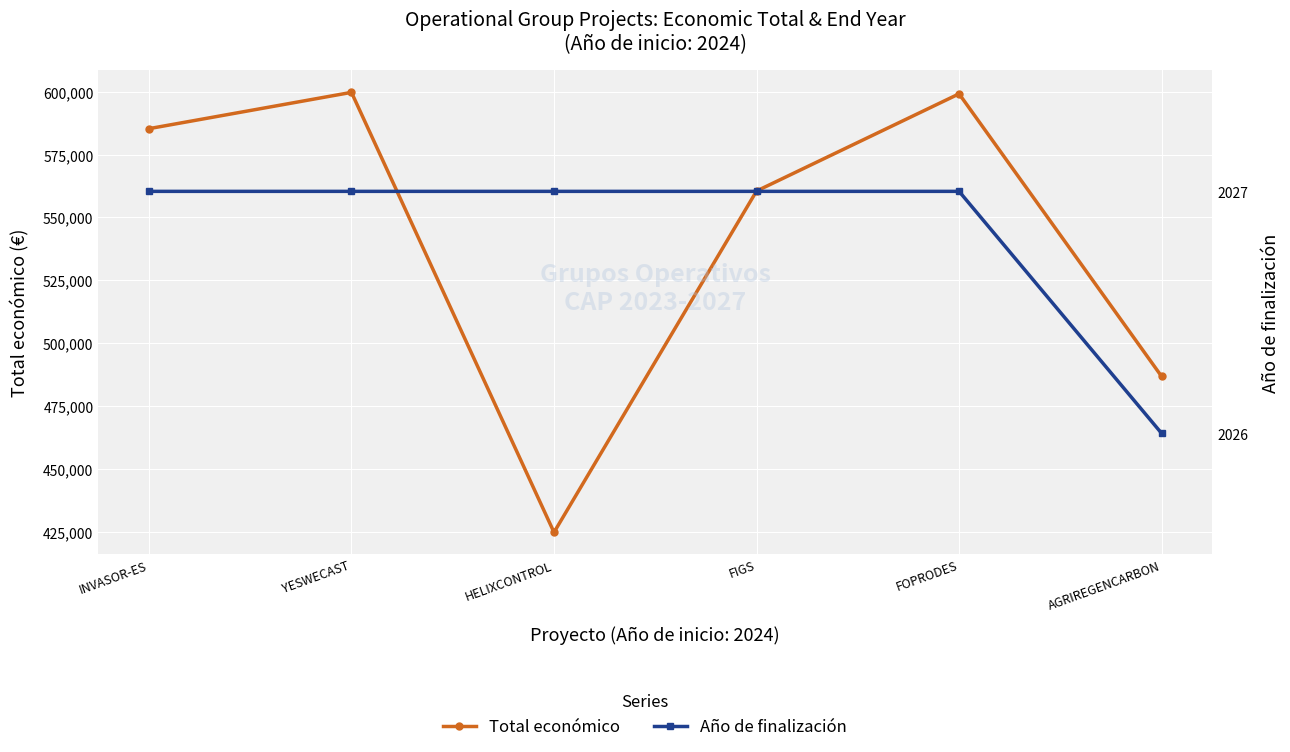

Count the number of categories in the chart.

6